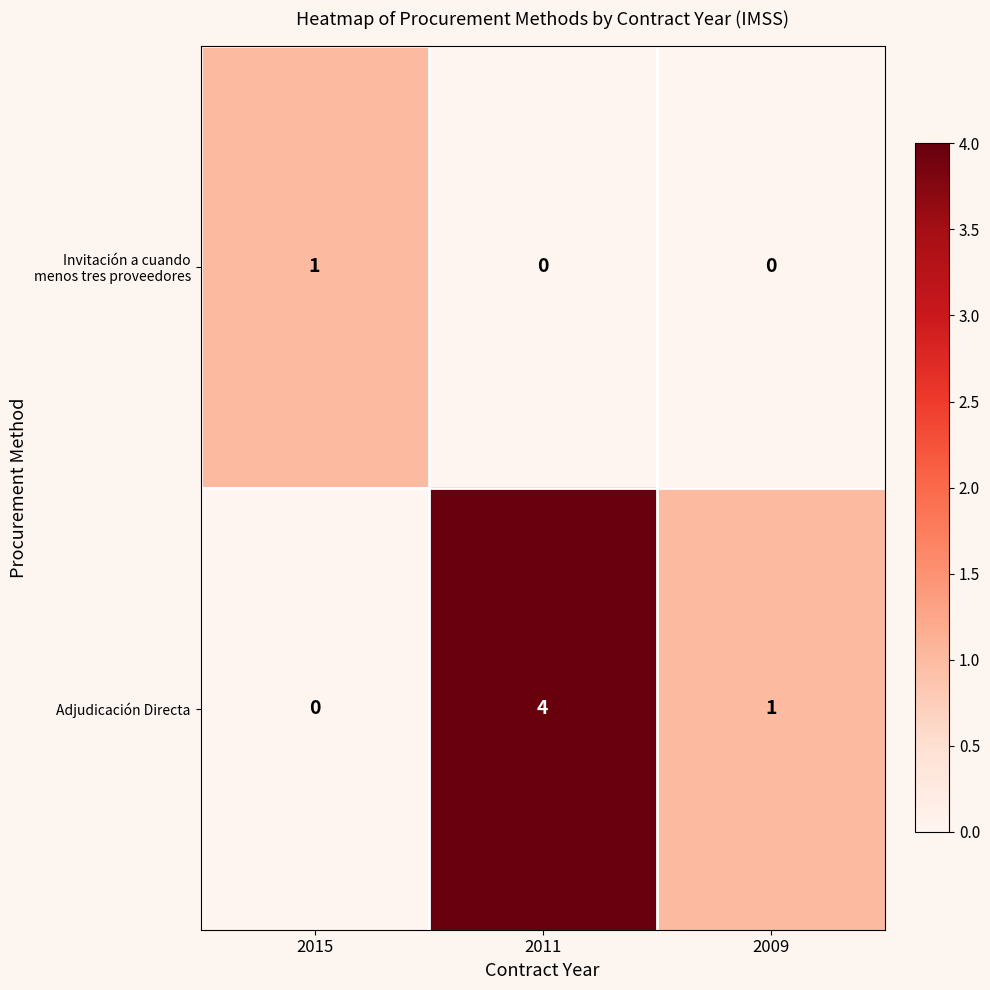

Count the number of categories in the chart.

3